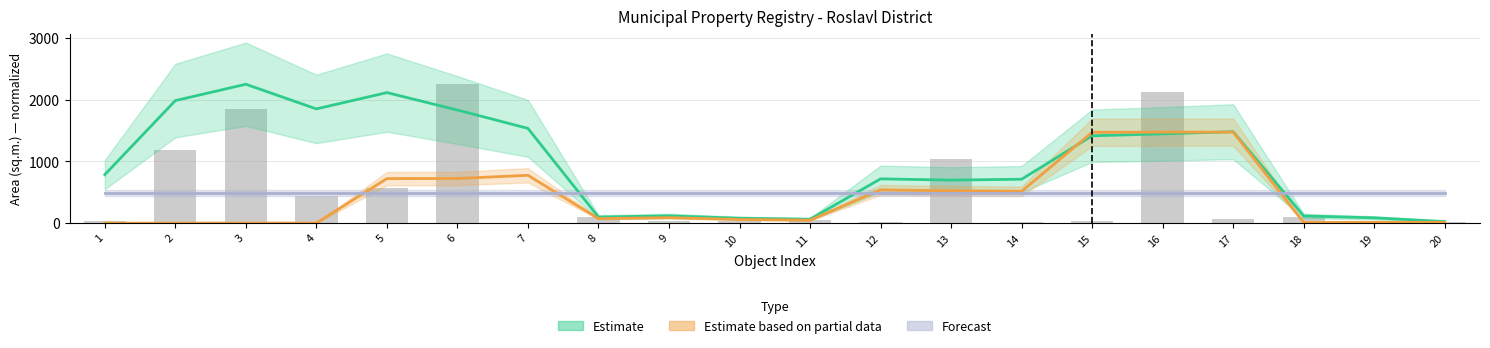

Reading left to right, extract all data points from this chart.

Estimate: 1=786.7	2=1987.7	3=2252.7	4=1852.7	5=2117.3	6=1834.9	7=1536.9	8=98.7	9=118.3	10=79.7	11=63.3	12=718.0	13=697.8	14=712.4	15=1417.2	16=1447.8	17=1483.2	18=116.5	19=86.3	20=25.4
Estimate based on partial data: 1=0.0	2=0.6	3=1.3	4=1.3	5=722.8	6=724.2	7=775.8	8=74.1	9=88.9	10=59.9	11=47.6	12=539.5	13=524.5	14=516.3	15=1473.1	16=1476.4	17=1476.4	18=10.9	19=13.4	20=13.4
Forecast: 1=486.6	2=486.6	3=486.6	4=486.6	5=486.6	6=486.6	7=486.6	8=486.6	9=486.6	10=486.6	11=486.6	12=486.6	13=486.6	14=486.6	15=486.6	16=486.6	17=486.6	18=486.6	19=486.6	20=486.6
Raw area: 1=30.7	2=1178.5	3=1846.1	4=438.2	5=563.6	6=2252.7	7=4.1	8=105.6	9=42.0	10=34.3	11=46.1	12=16.9	13=1040.7	14=15.1	15=39.2	16=2124.0	17=62.3	18=93.7	19=23.2	20=15.8